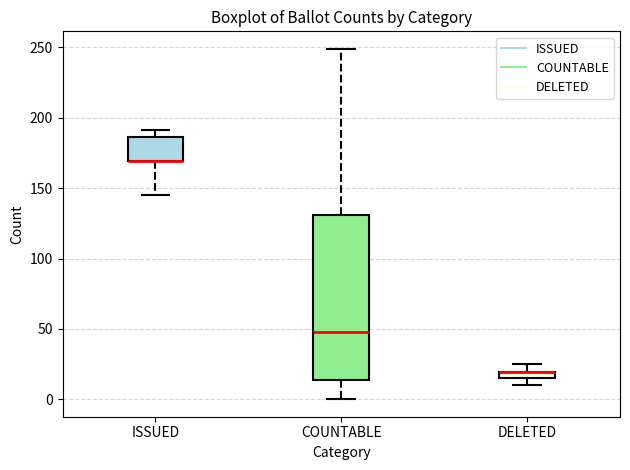

Where does the upper whisker of the box for DELETED end on the y-axis? The values are not printed on the chart, so give them approximately, as read against the axis.

25